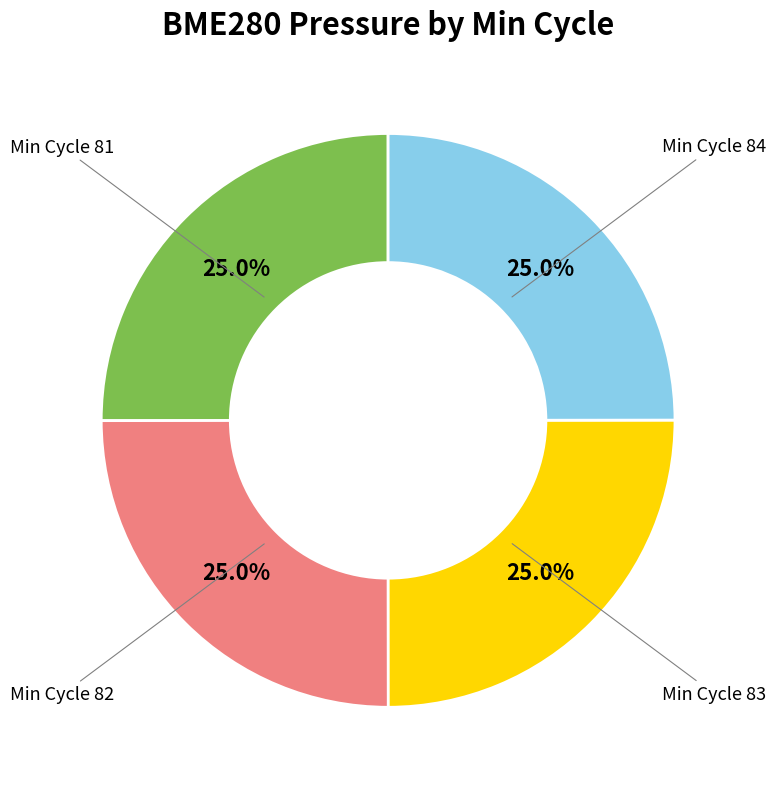

Is there any slice that represents more than half of the pie?

No